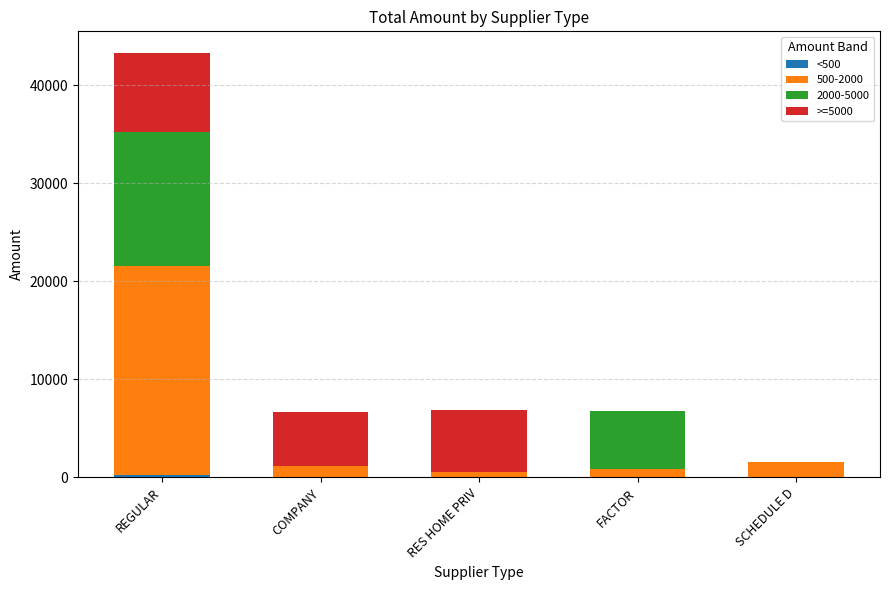

At which category is the sum across all series the highest?

REGULAR